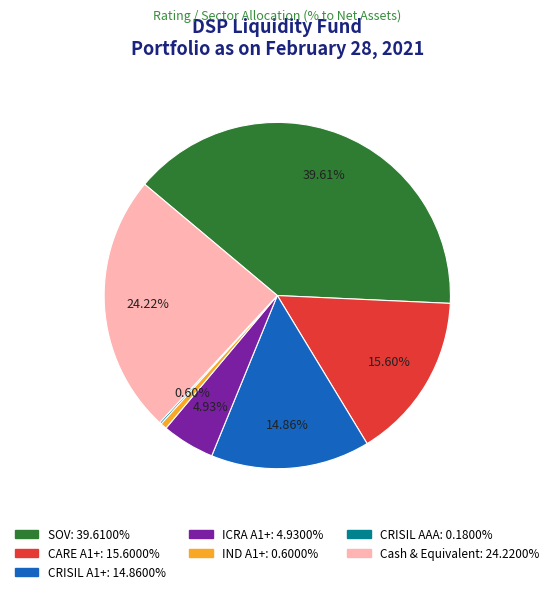

Which has a higher value, ICRA A1+ or CARE A1+?

CARE A1+